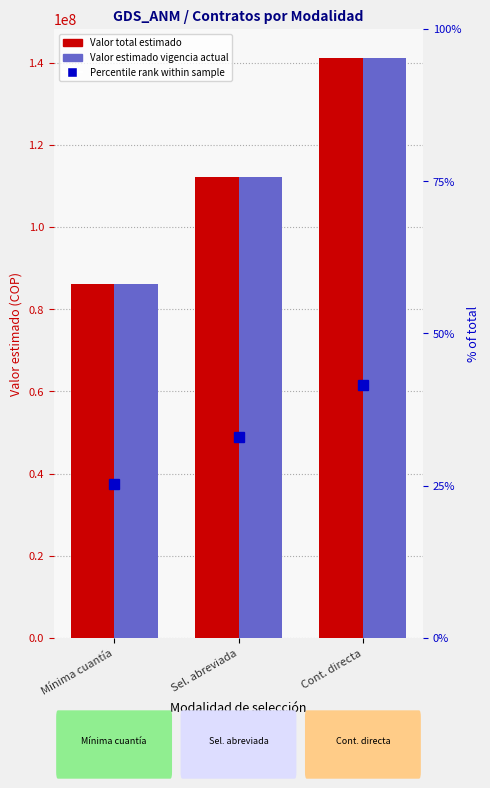

Are the bars grouped side by side (vs. stacked)?

Yes